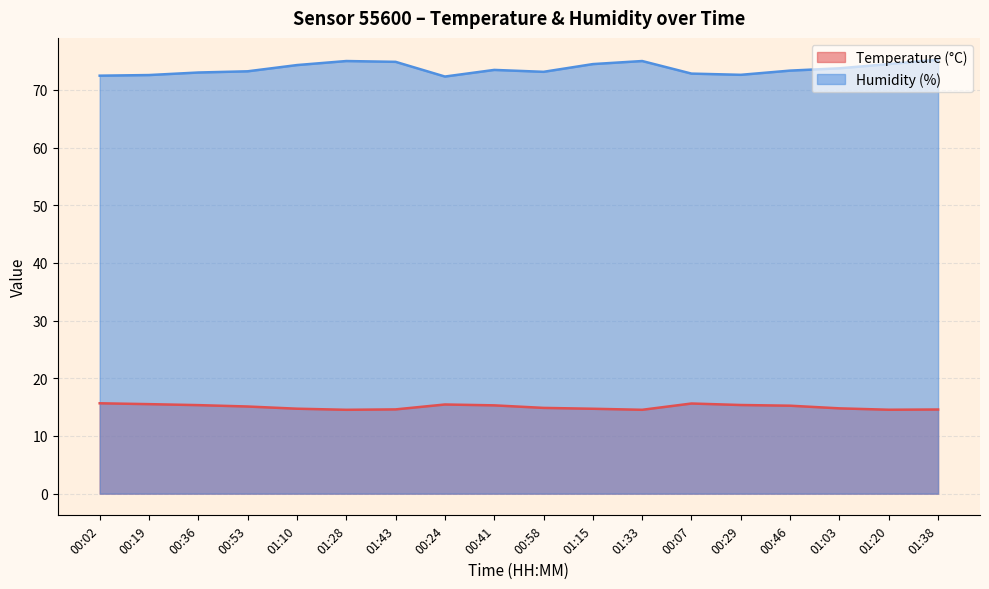

At which category does Temperature (°C) reach its first local valley?

01:28